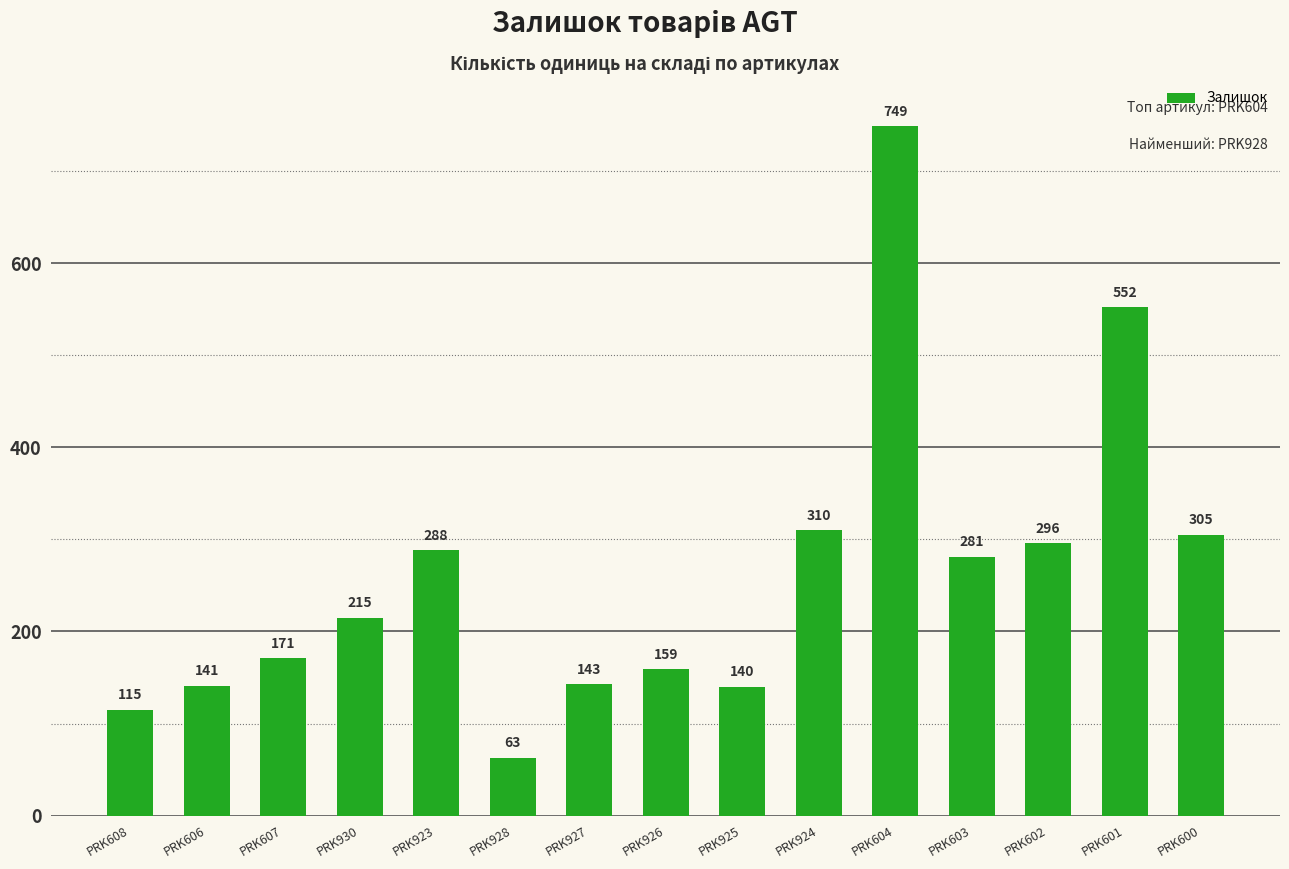

Where is the data nearest to the value 406?

PRK924